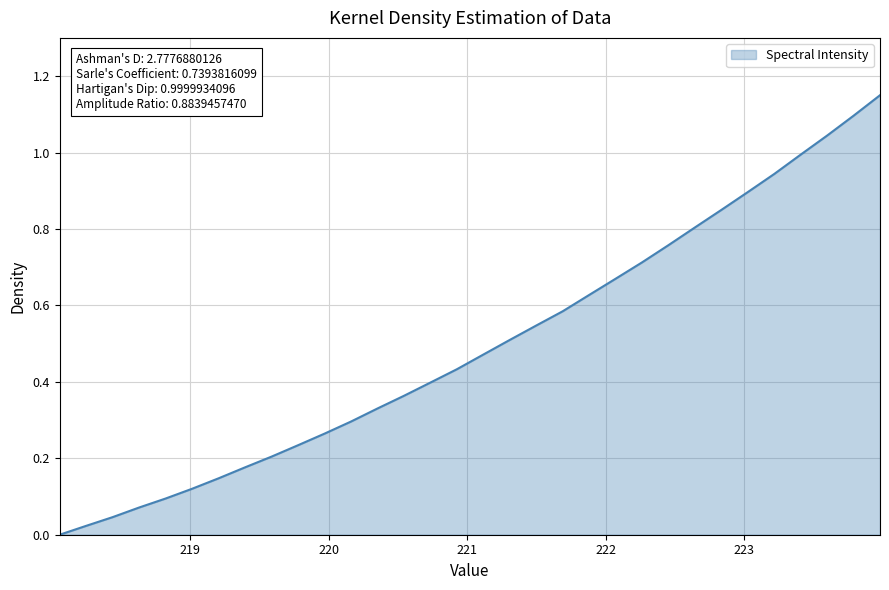

What is the label of the 21st point from the right?

220.1623